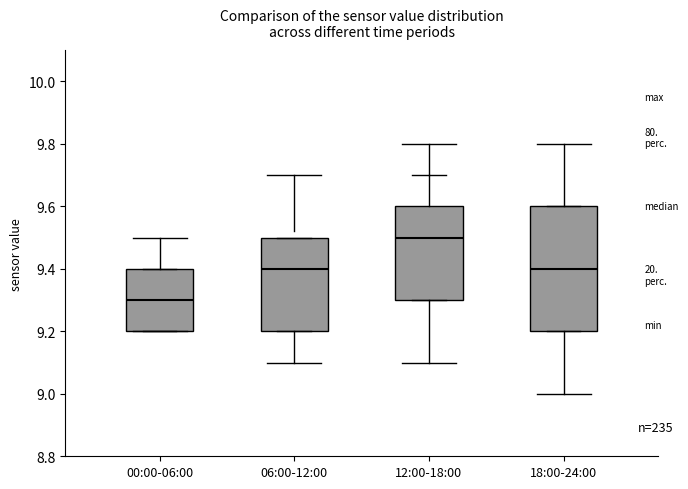

Reading left to right, transcribe this box plot: for each box, give where its median line is, the range the box spans, and where its two whiskers end, as read against the y-axis. The values are not printed on the chart, so give them approximately, as read against the axis.

00:00-06:00: median 9.3, box 9.2 to 9.4, whiskers 9.2 to 9.4
06:00-12:00: median 9.4, box 9.2 to 9.5, whiskers 9.2 to 9.5
12:00-18:00: median 9.5, box 9.3 to 9.6, whiskers 9.3 to 9.7
18:00-24:00: median 9.4, box 9.2 to 9.6, whiskers 9.2 to 9.6